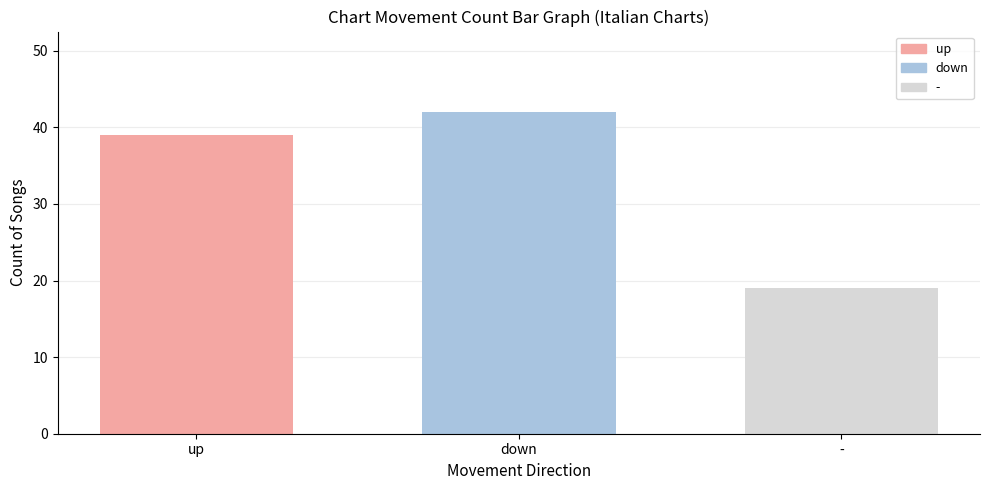

True or false: - has a value of 33 at down.

False